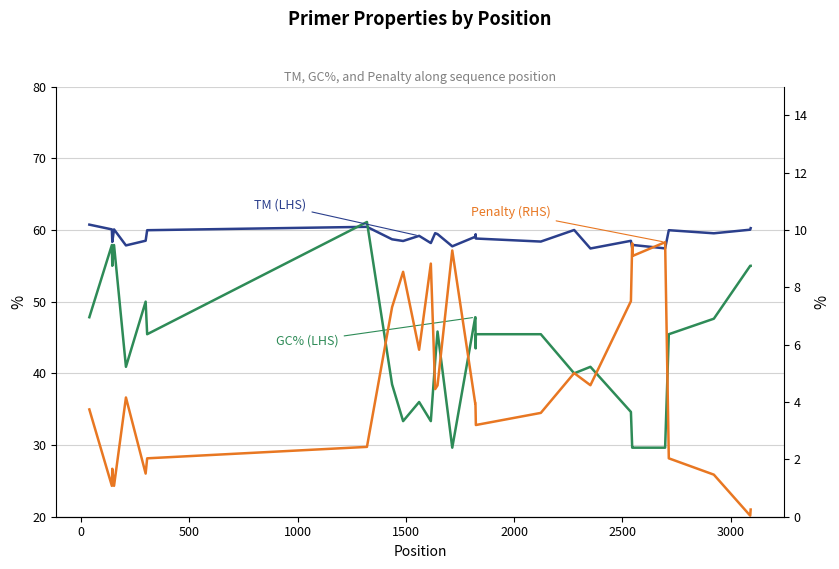

True or false: Penalty (RHS) and GC% (LHS) cross at least once.

False